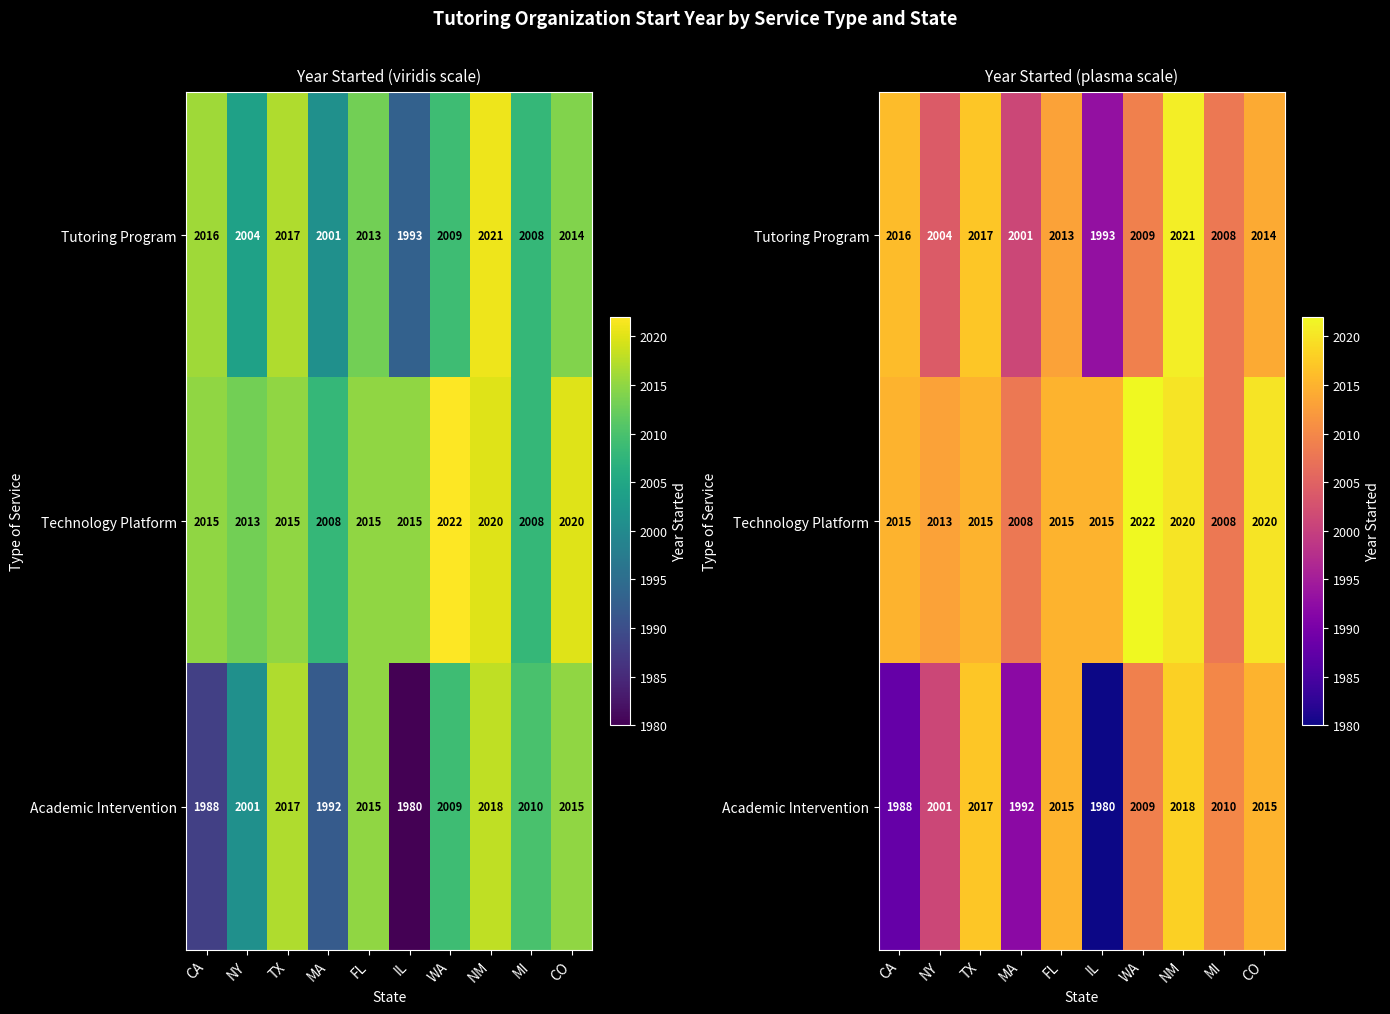

True or false: Academic Intervention has a value of 2015 at CO.

True